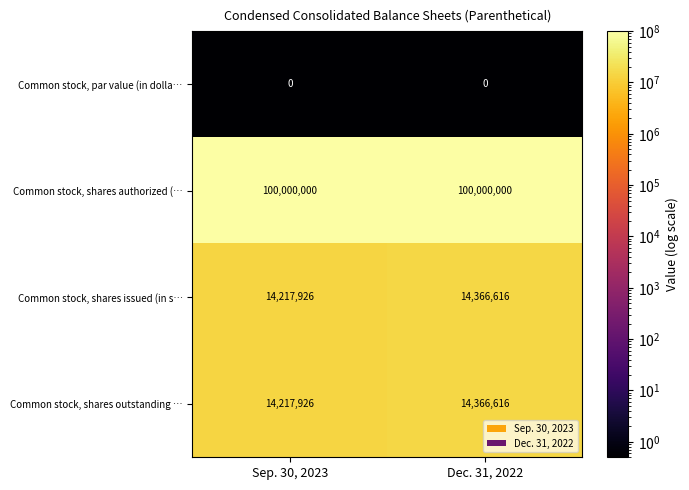

What is the sum of the Common stock, shares outstanding … values at Sep. 30, 2023 and Dec. 31, 2022?

28584542